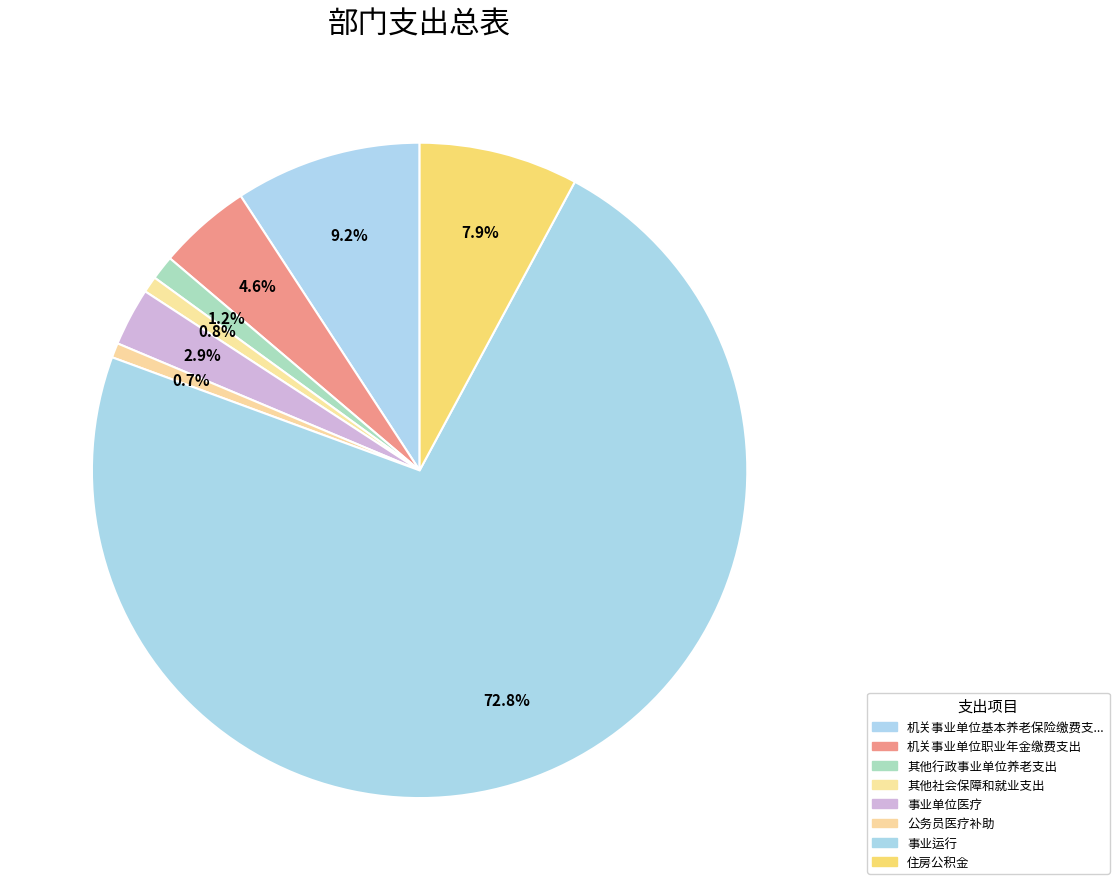

How many slices are in this pie chart?

8